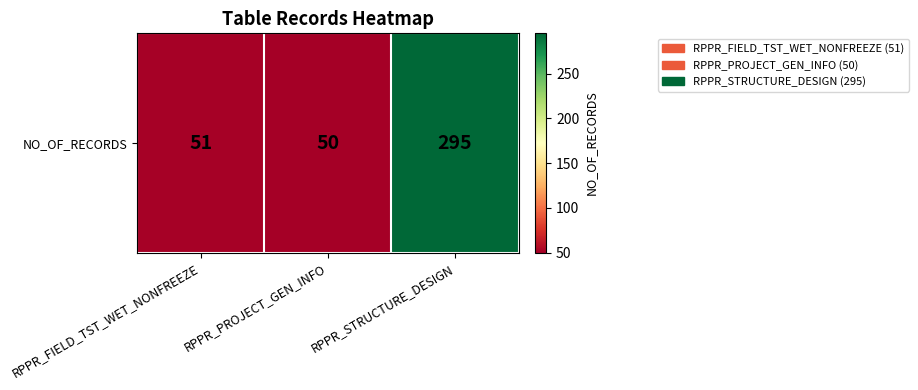

The chart shows a value of 295 at RPPR_STRUCTURE_DESIGN. True or false?

True